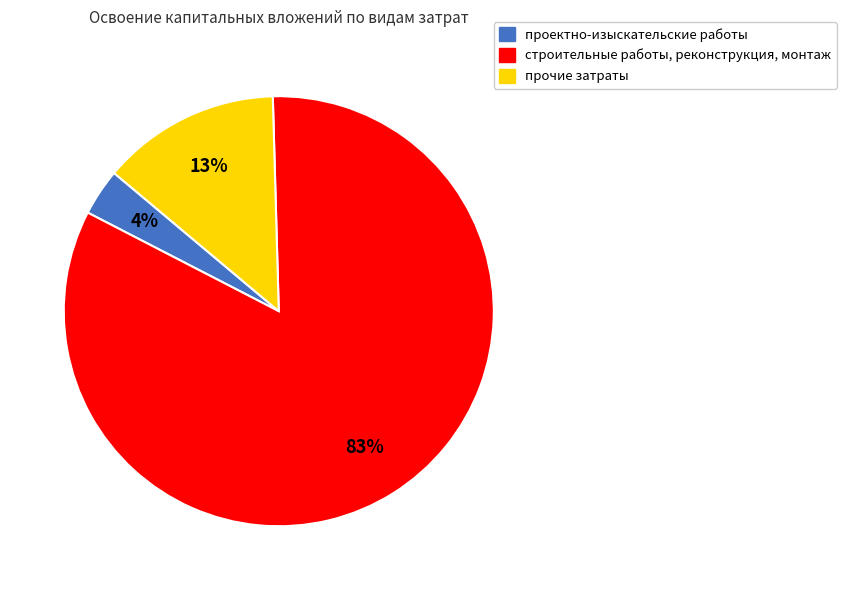

Which category accounts for the majority?

строительные работы, реконструкция, монтаж